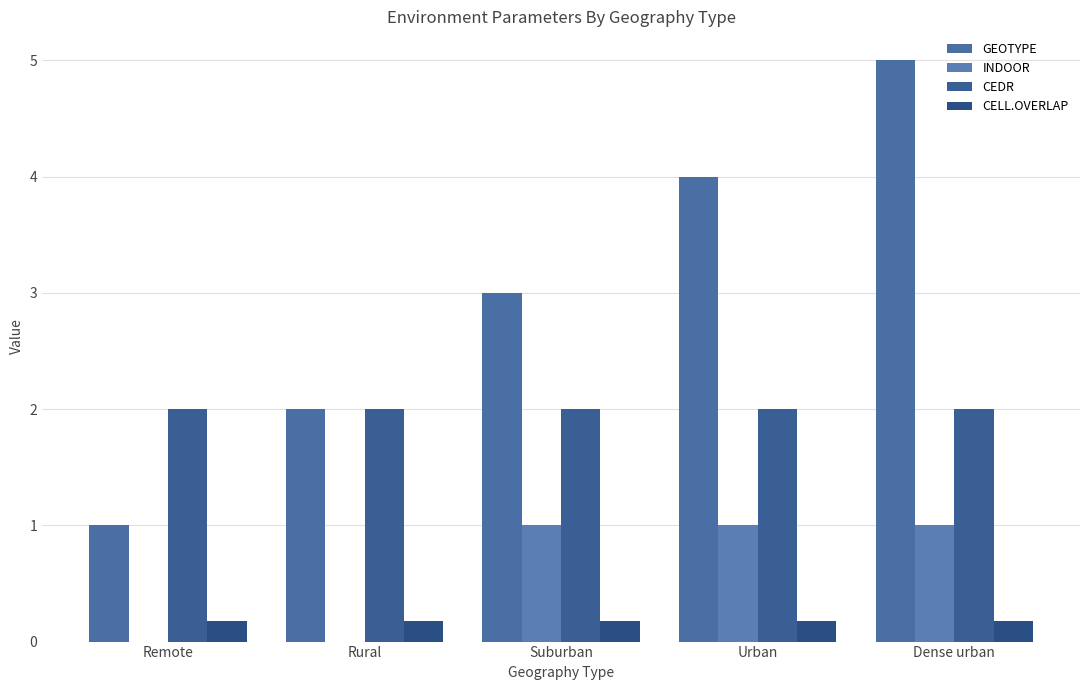

The INDOOR series shows 1.0 at Suburban. True or false?

True